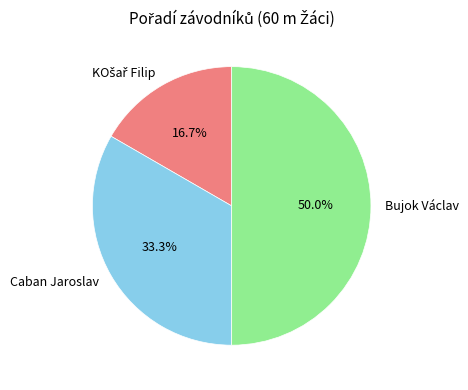

Does Caban Jaroslav account for over 50% of the chart?

No